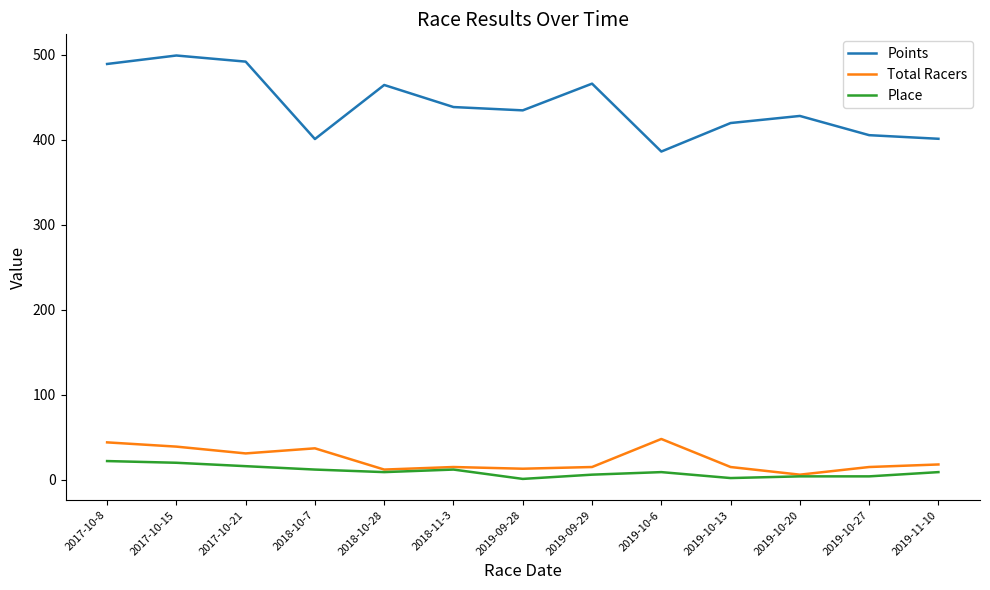

True or false: Points and Total Racers intersect in this chart.

False